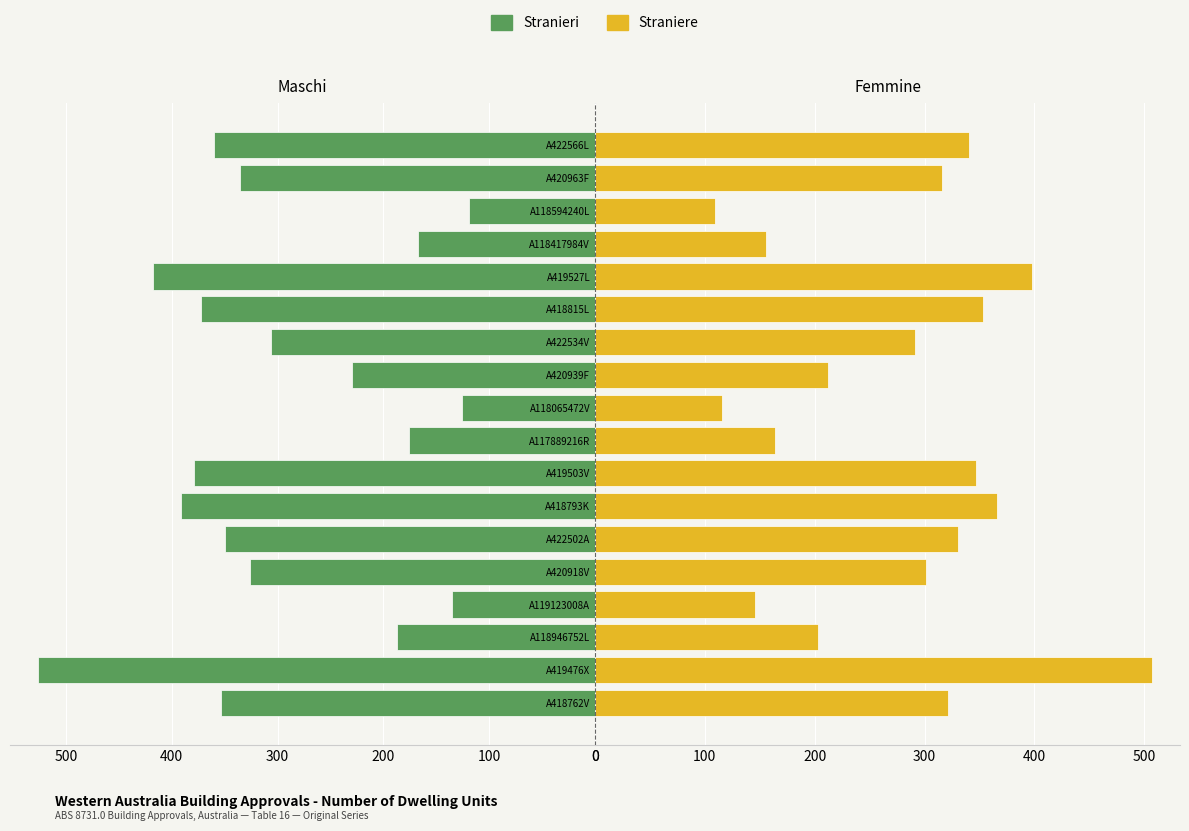

Reading left to right, list all the values displayed in this chart.

Stranieri: 353.1	526.4	187.2	135.3	325.6	349.9	391.6	378.8	175.5	125.4	229.8	306.2	372.4	417.3	167.7	118.8	335.3	359.6
Straniere: 321.0	507.2	202.8	145.2	301.3	330.5	365.9	346.7	163.8	115.5	212.2	291.6	353.1	398.0	156.0	108.9	315.9	340.2